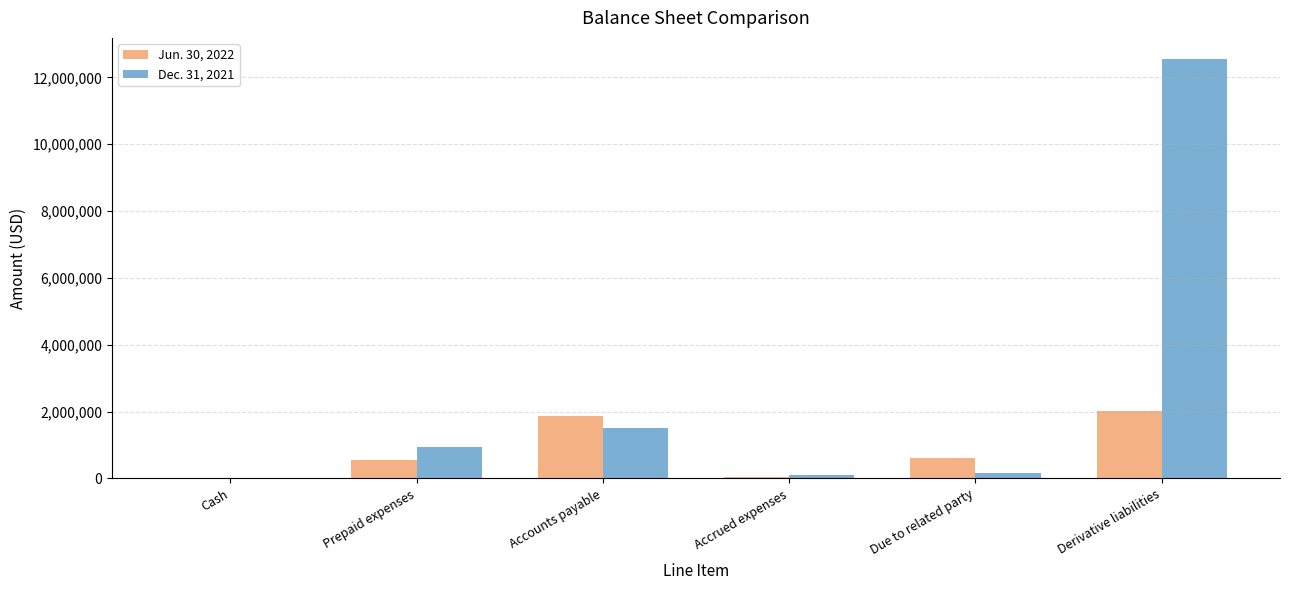

What is the maximum value shown in the chart?

12551740